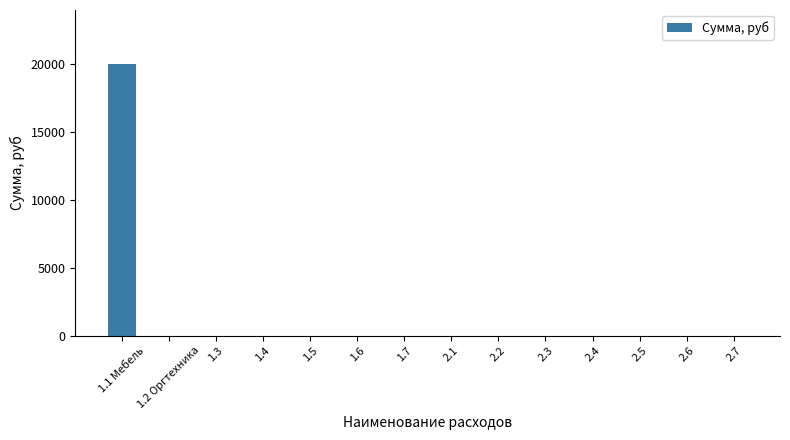

What is the change in value from 1.1 Мебель to 1.4?

-20000